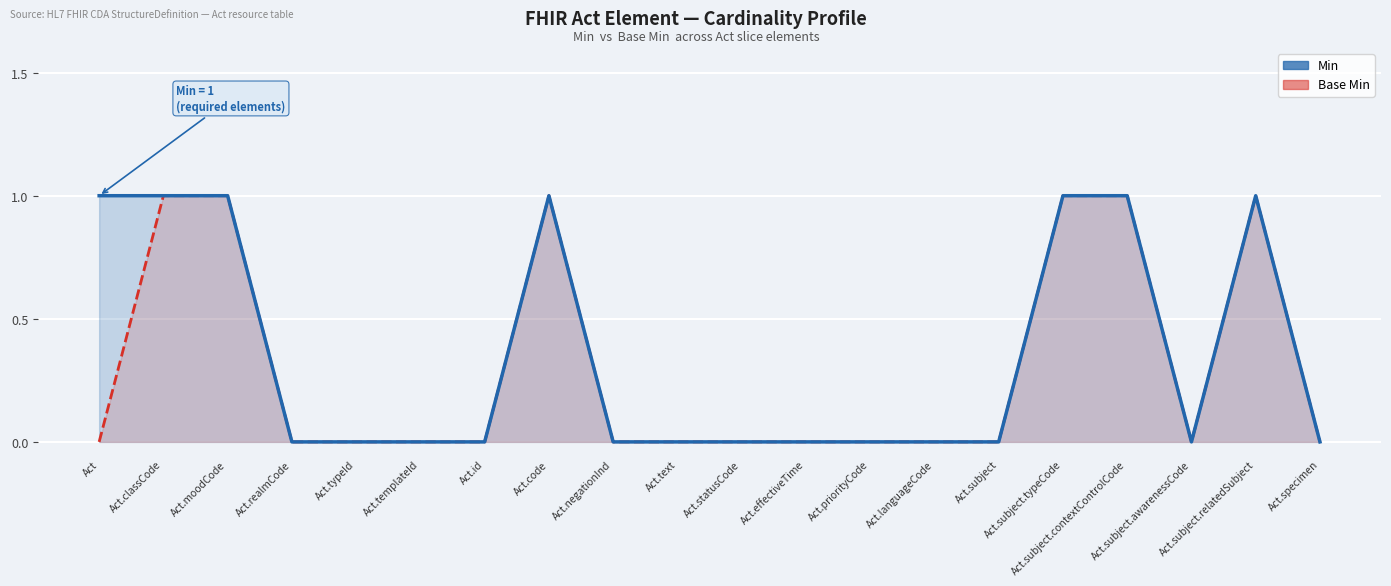

Which series has the largest total across all categories?

Min